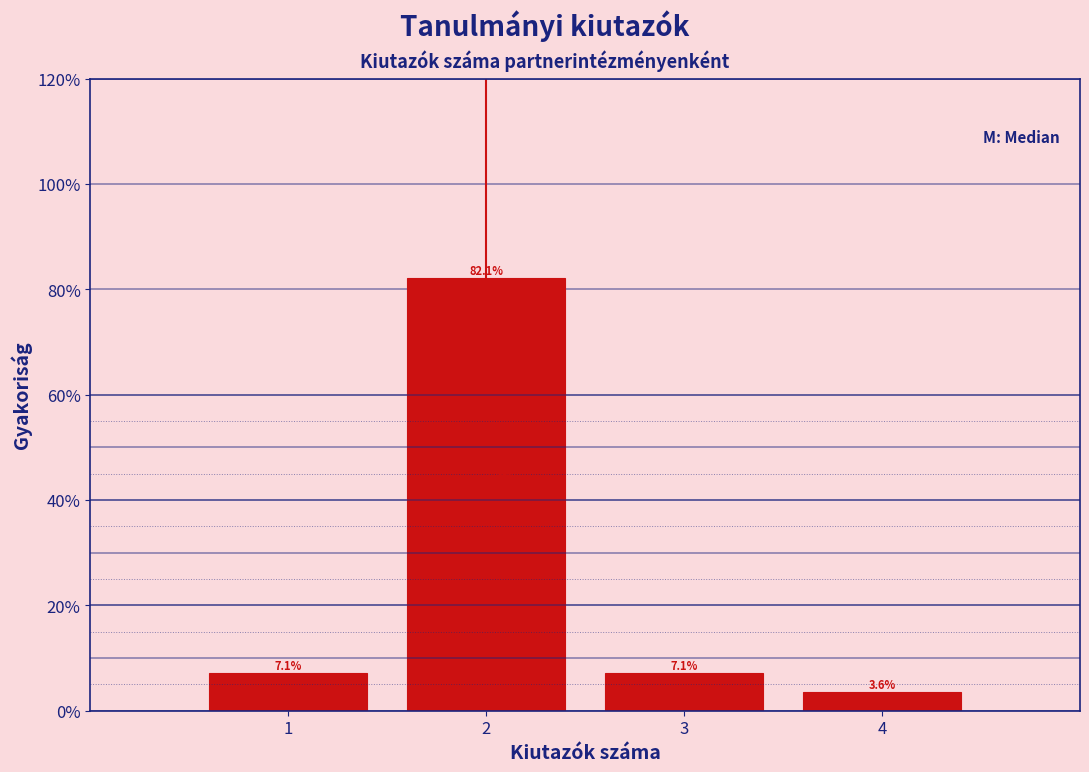

Reading left to right, list every bar in this chart as the range it spans on the x-axis followed by its height.

0.5 to 1.5: 7.1
1.5 to 2.5: 82.1
2.5 to 3.5: 7.1
3.5 to 4.5: 3.6